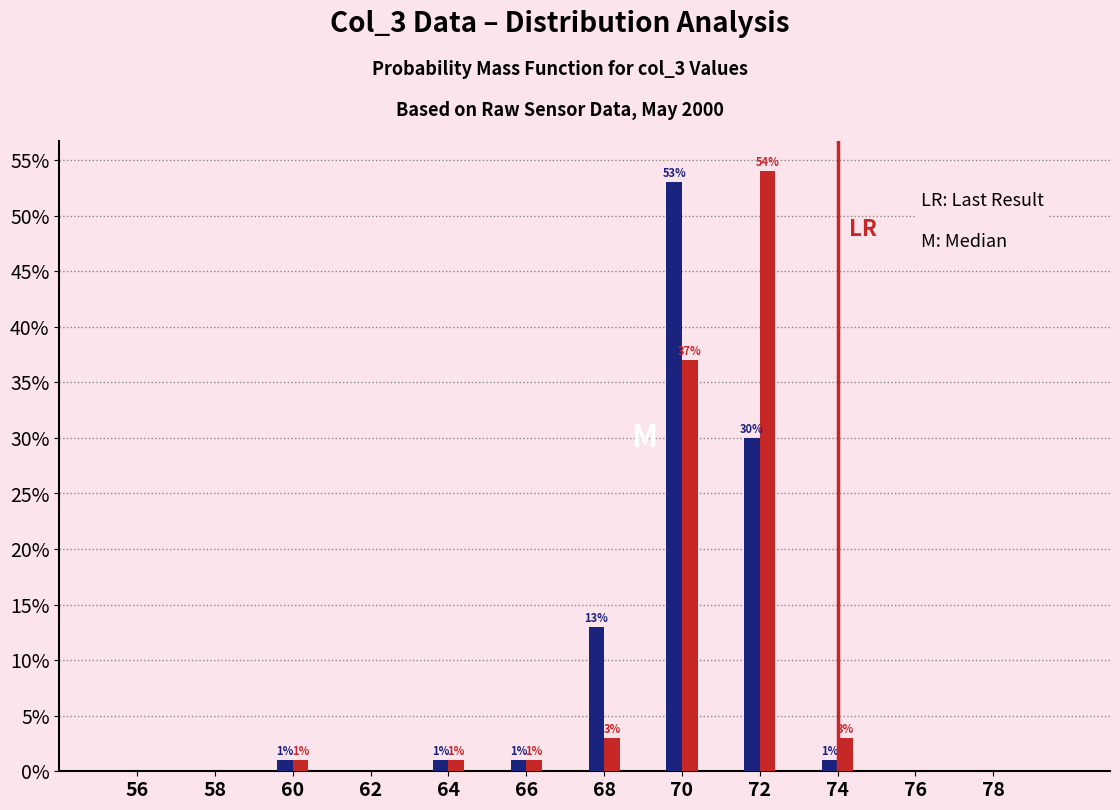

At which category does the chart reach its peak across all series?

72